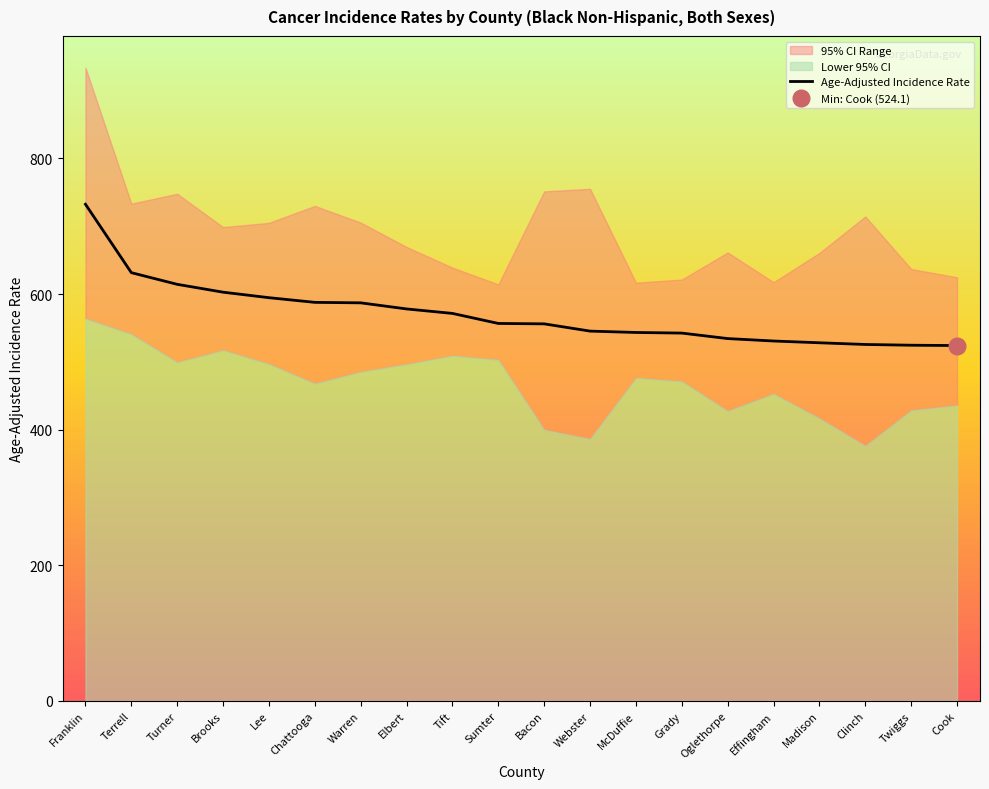

List the labels in order of value, smallest first.

Cook, Twiggs, Clinch, Madison, Effingham, Oglethorpe, Grady, McDuffie, Webster, Bacon, Sumter, Tift, Elbert, Warren, Chattooga, Lee, Brooks, Turner, Terrell, Franklin